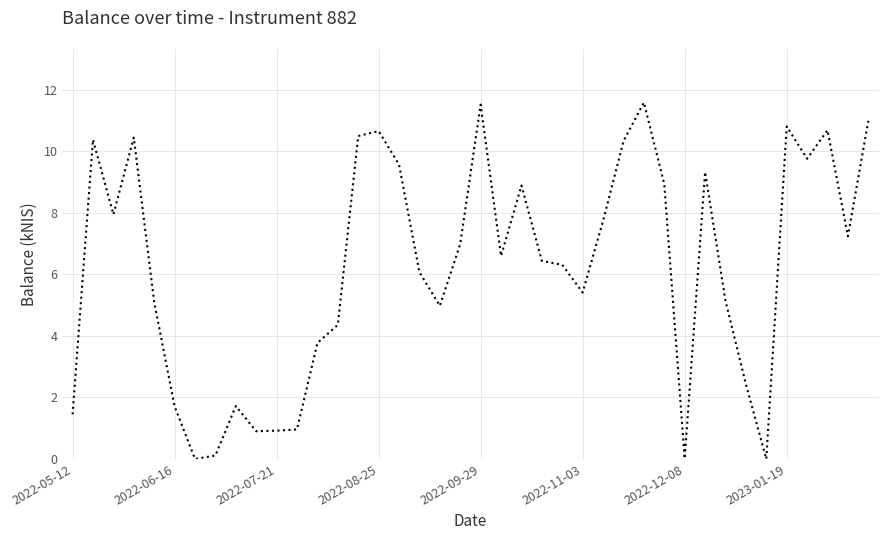

What is the difference between the maximum and minimum values?

11.6